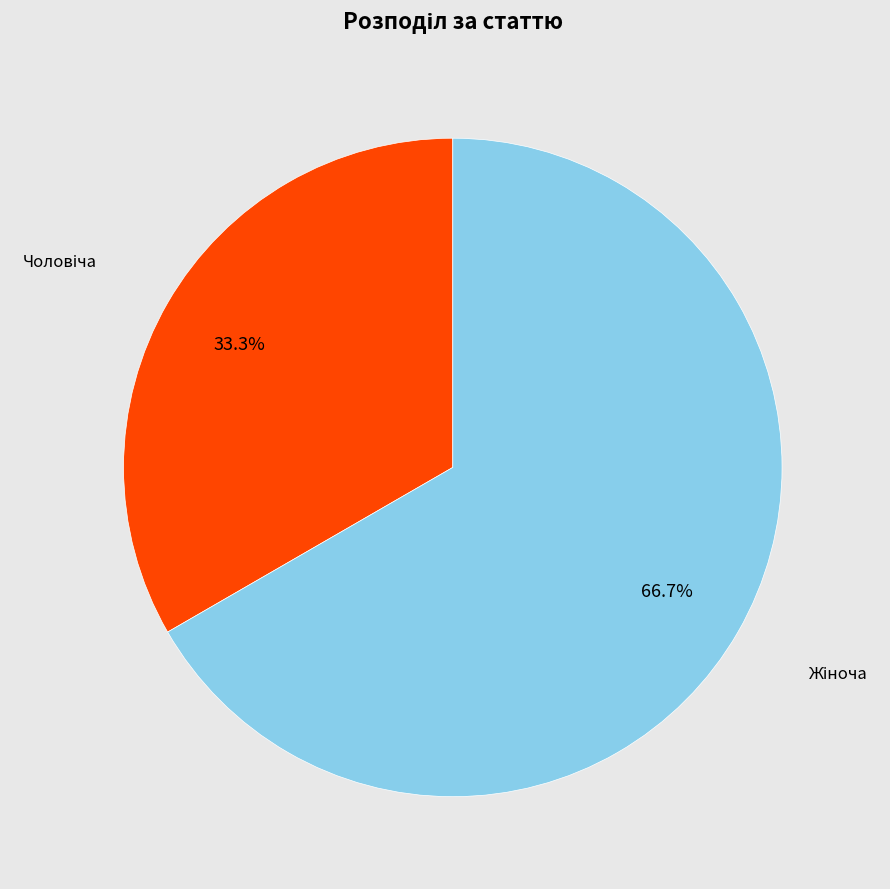

True or false: Чоловіча accounts for 33% of the total.

True